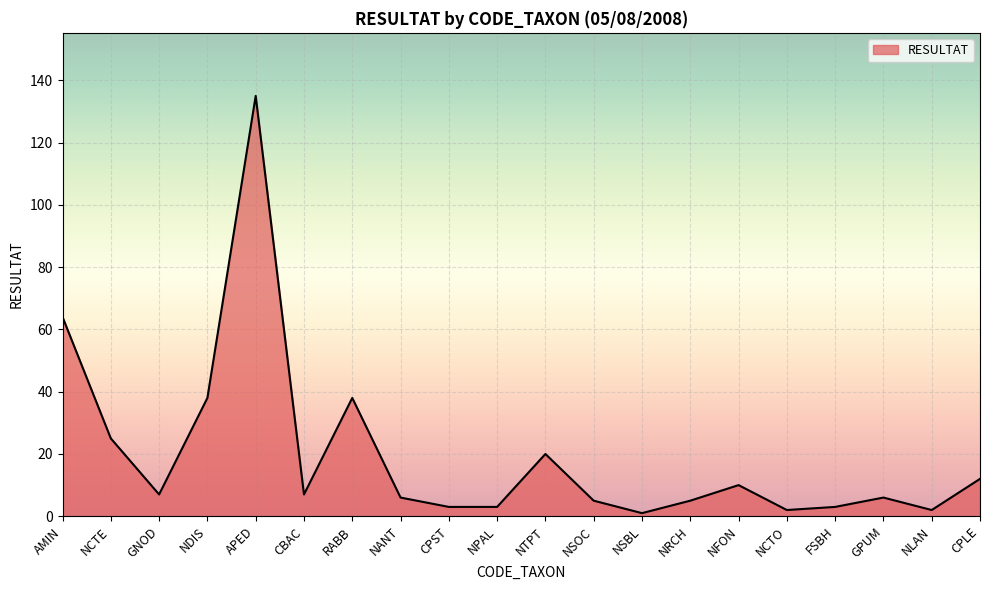

What is the greatest value displayed?

135